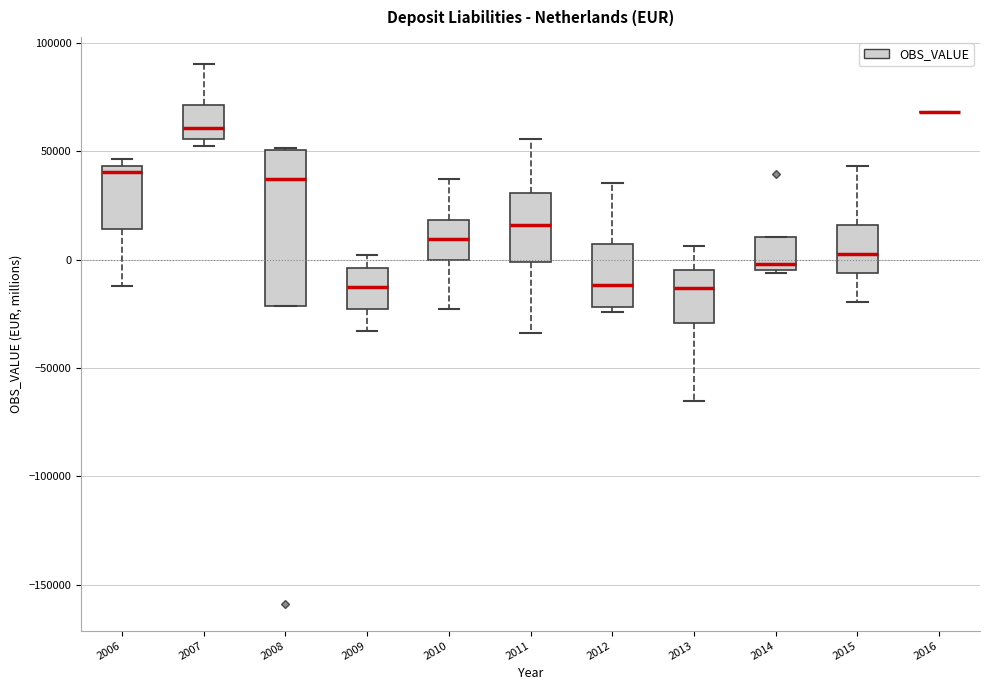

Where is the lower edge of the box at x = 2006 on the y-axis? The values are not printed on the chart, so give them approximately, as read against the axis.

15000